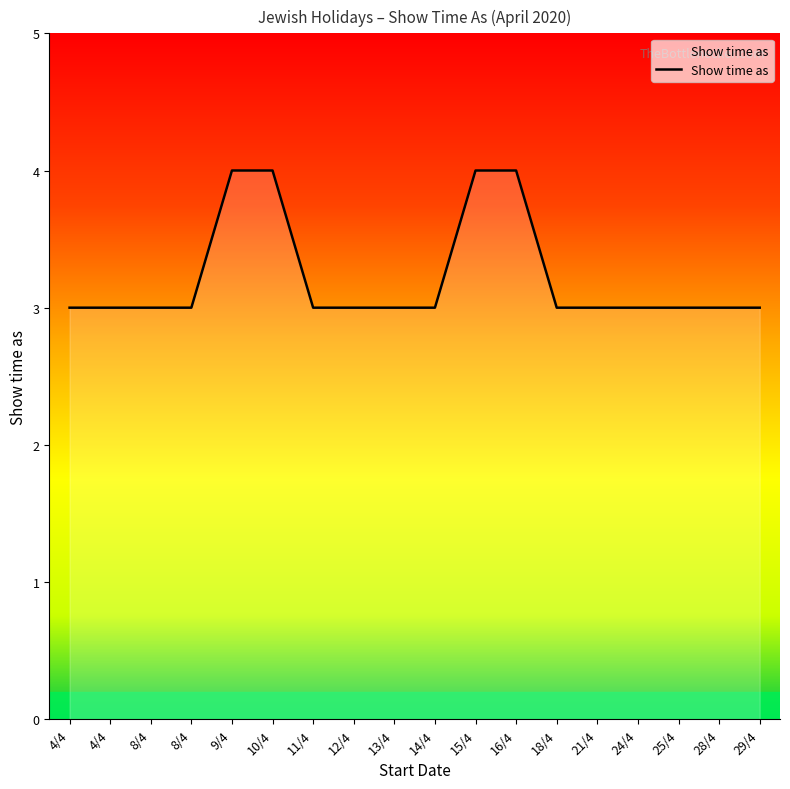

How many lines are shown in the chart?

1